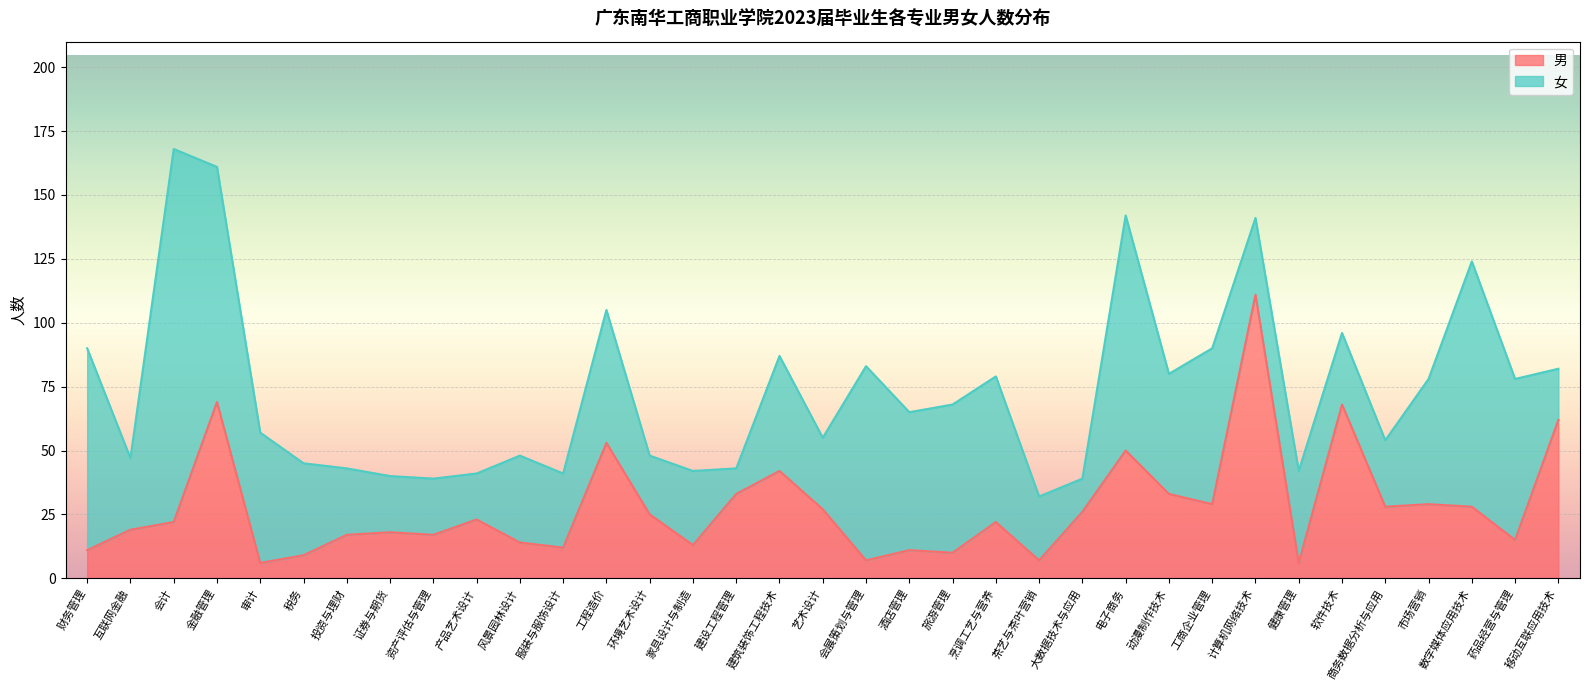

How many data points are above 22?

17